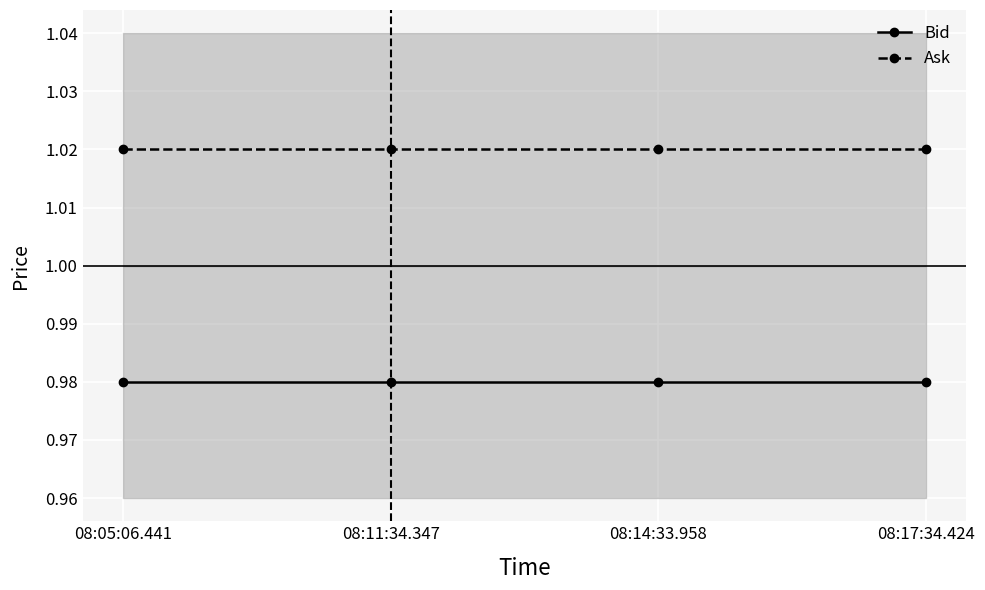

True or false: Bid has a value of 1.0 at 08:17:34.424.

True